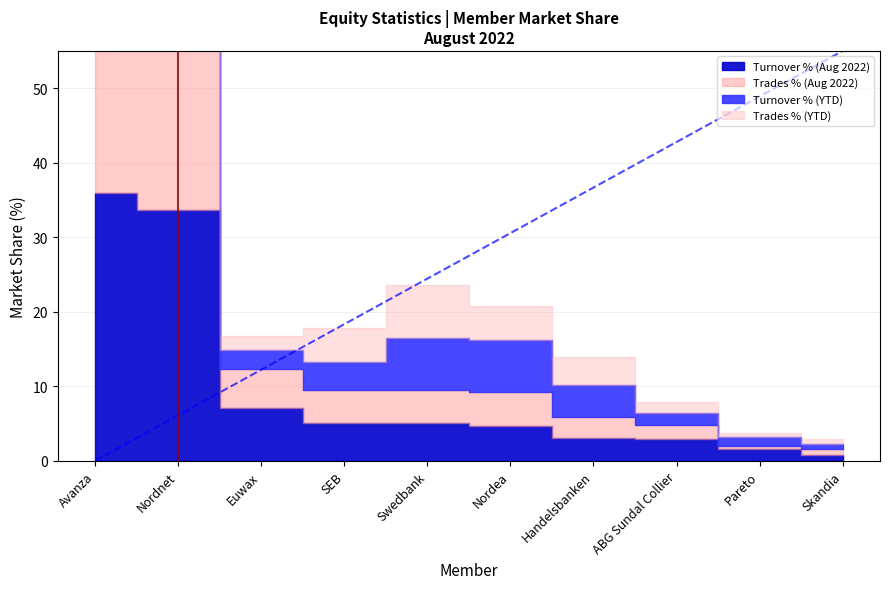

Which series has the widest spread of values?

Trades % (YTD)